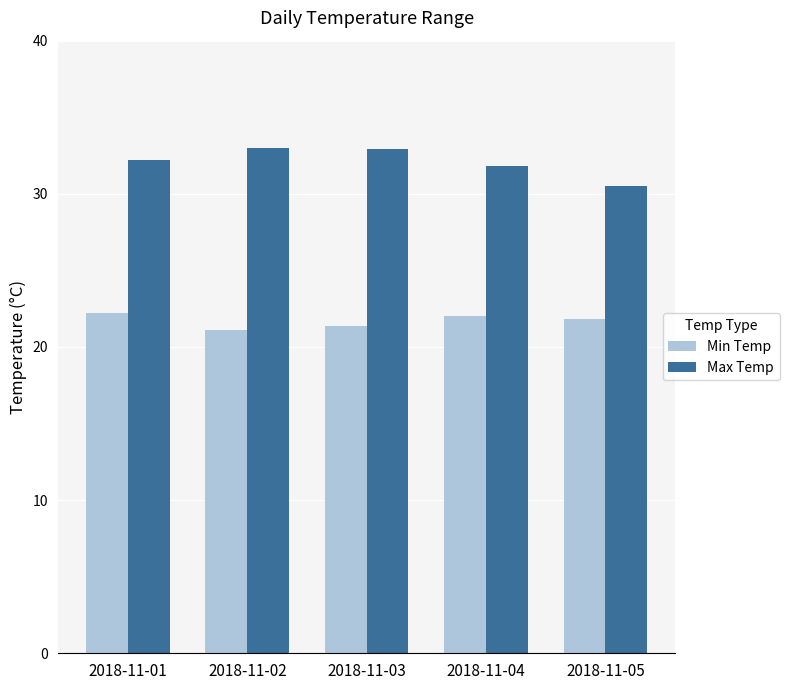

Is the value of Min Temp at 2018-11-03 greater than the value of Max Temp at 2018-11-04?

No